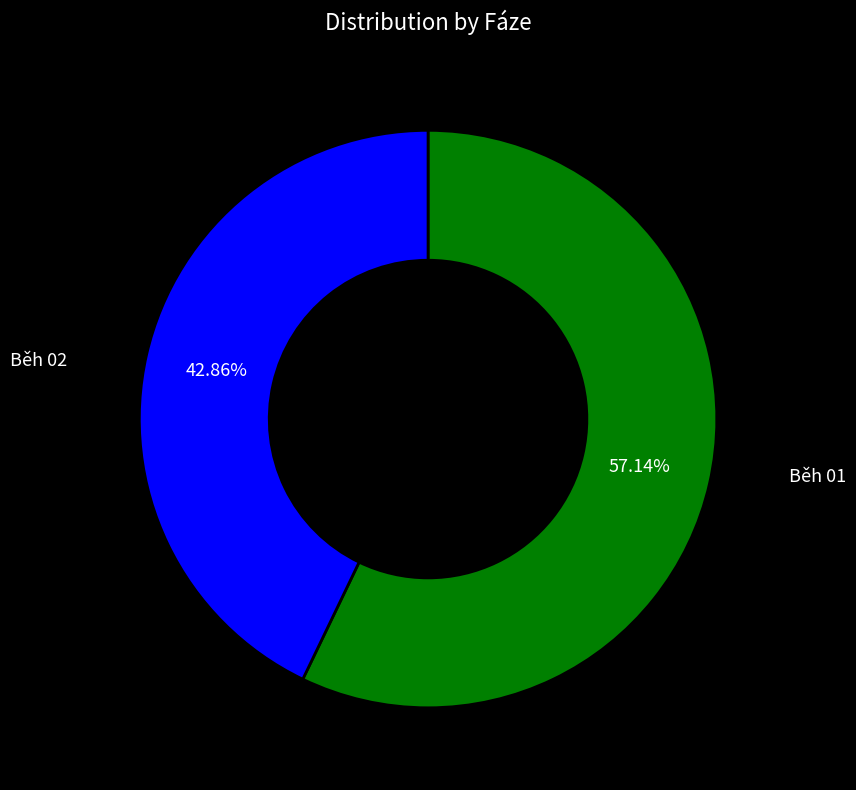

Is there a majority slice in this chart?

Yes